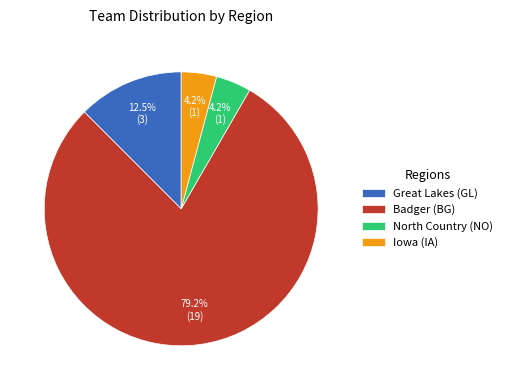

Count the number of slices in the pie.

4